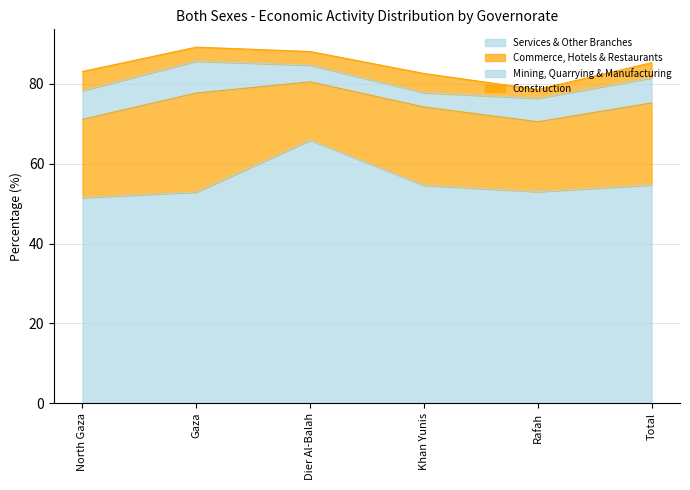

True or false: Commerce, Hotels & Restaurants has a value of 29.5 at Rafah.

False